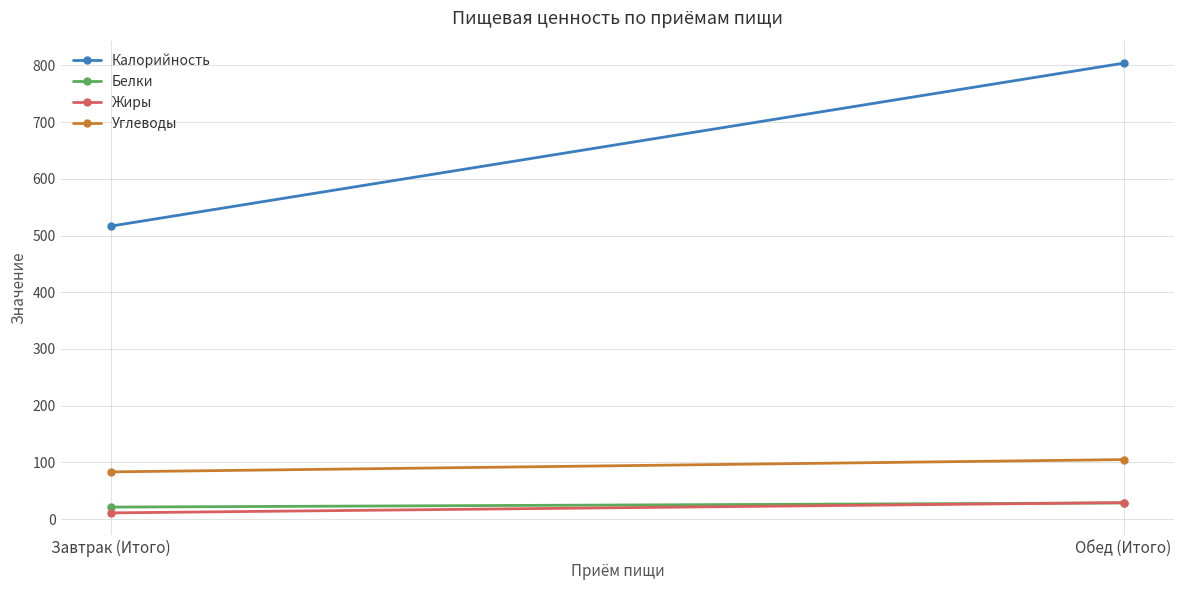

How many lines are shown in the chart?

4